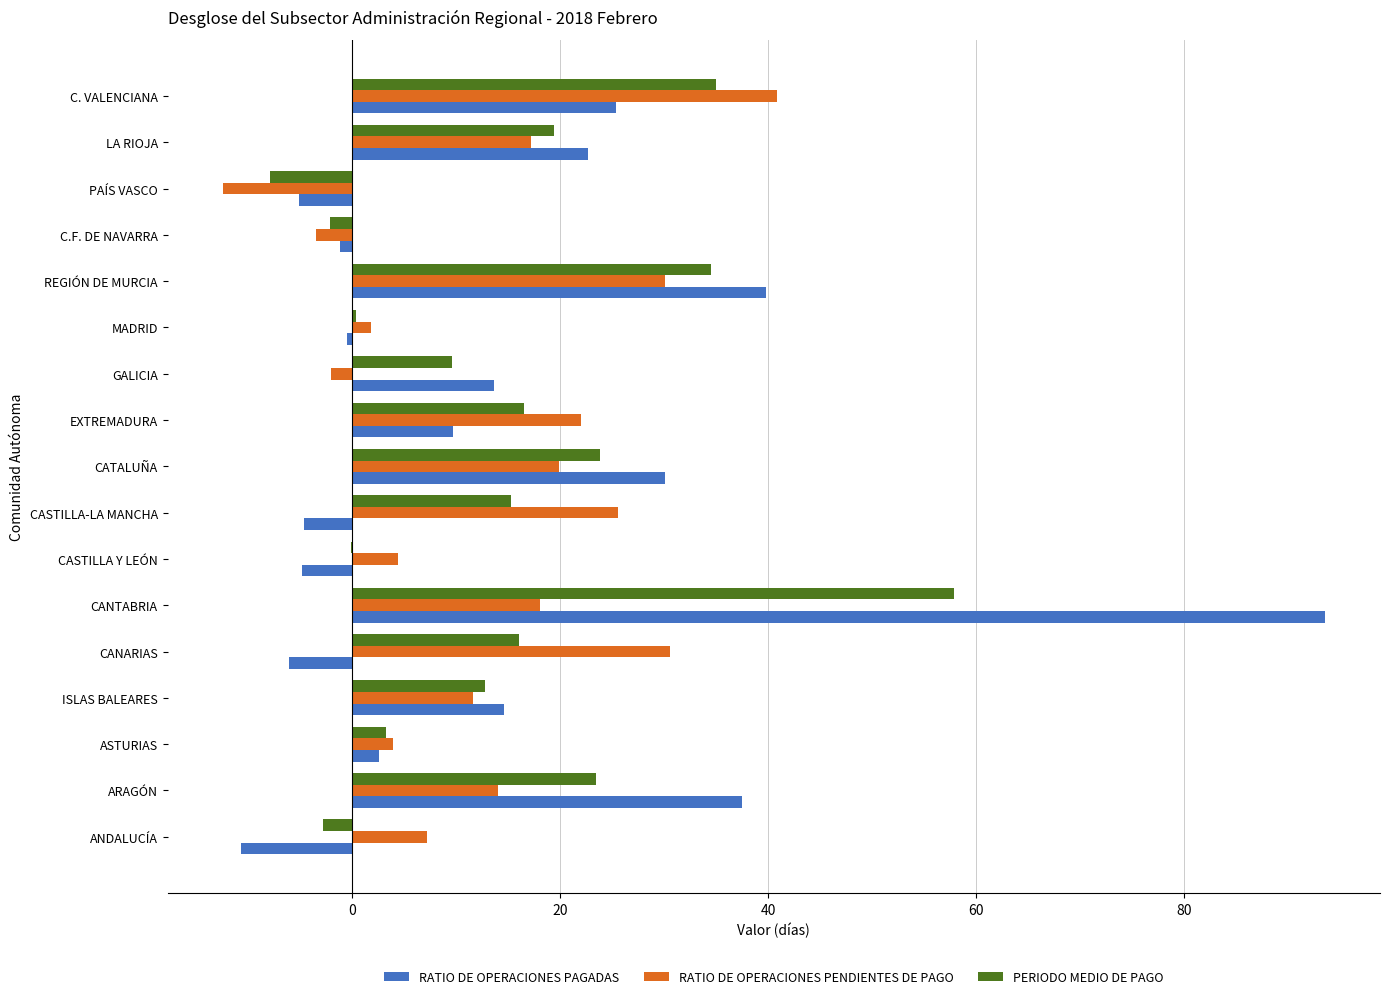

Is the value of PERIODO MEDIO DE PAGO at C. VALENCIANA greater than the value of RATIO DE OPERACIONES PAGADAS at CANTABRIA?

No